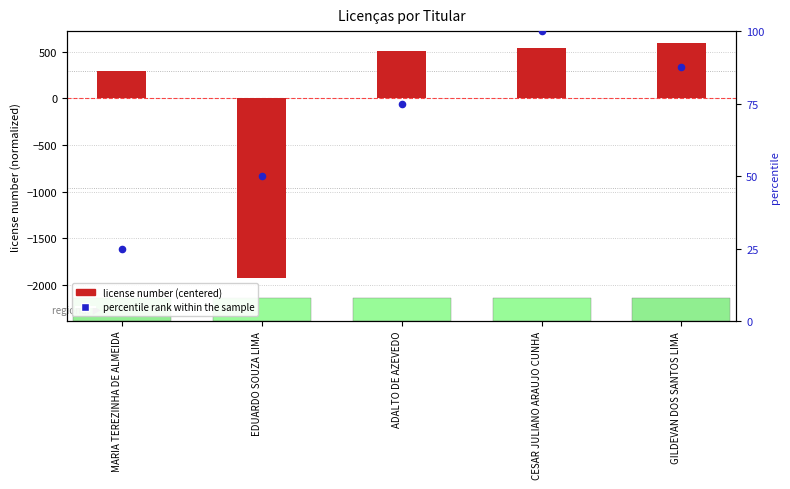

What are all the series names shown in the legend?

license number (centered), percentile rank within the sample